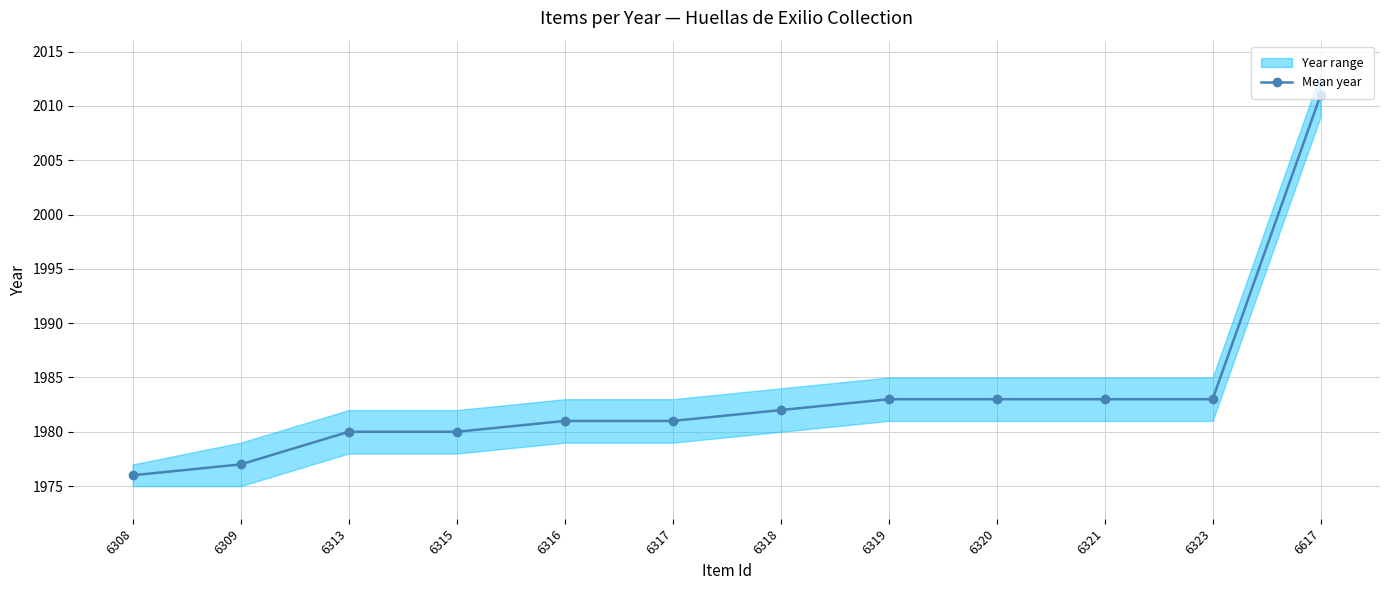

The chart shows a value of 1977 at 6309. True or false?

True